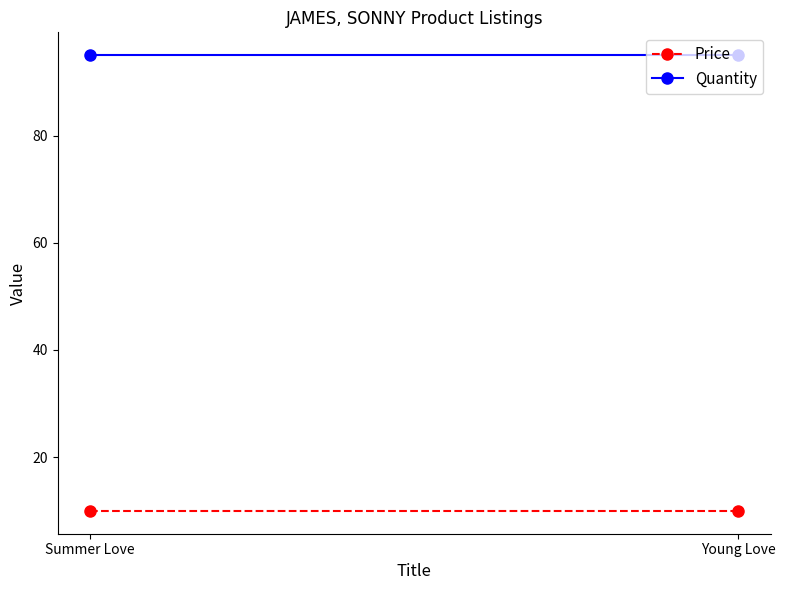

What is the minimum value shown in the chart?

10.0